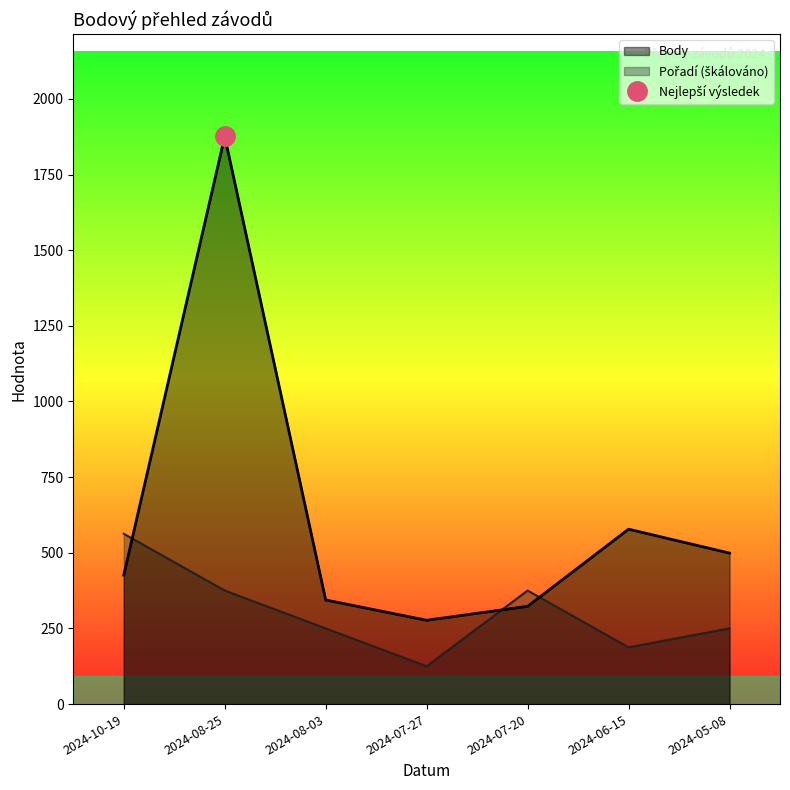

At how many categories does at least one series exceed 994?

1